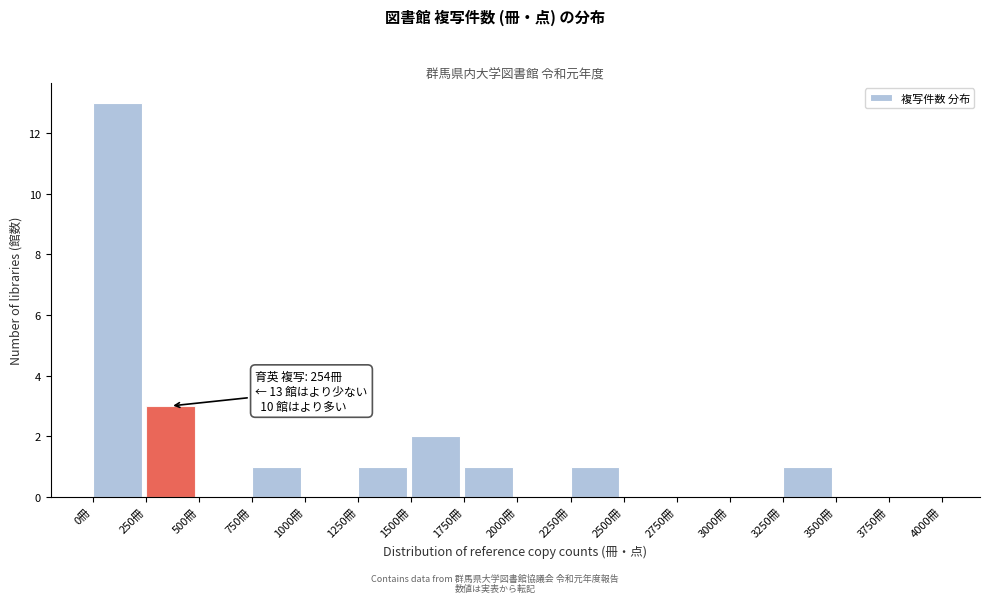

Over which range of the x-axis is the bar tallest?

0 to 250